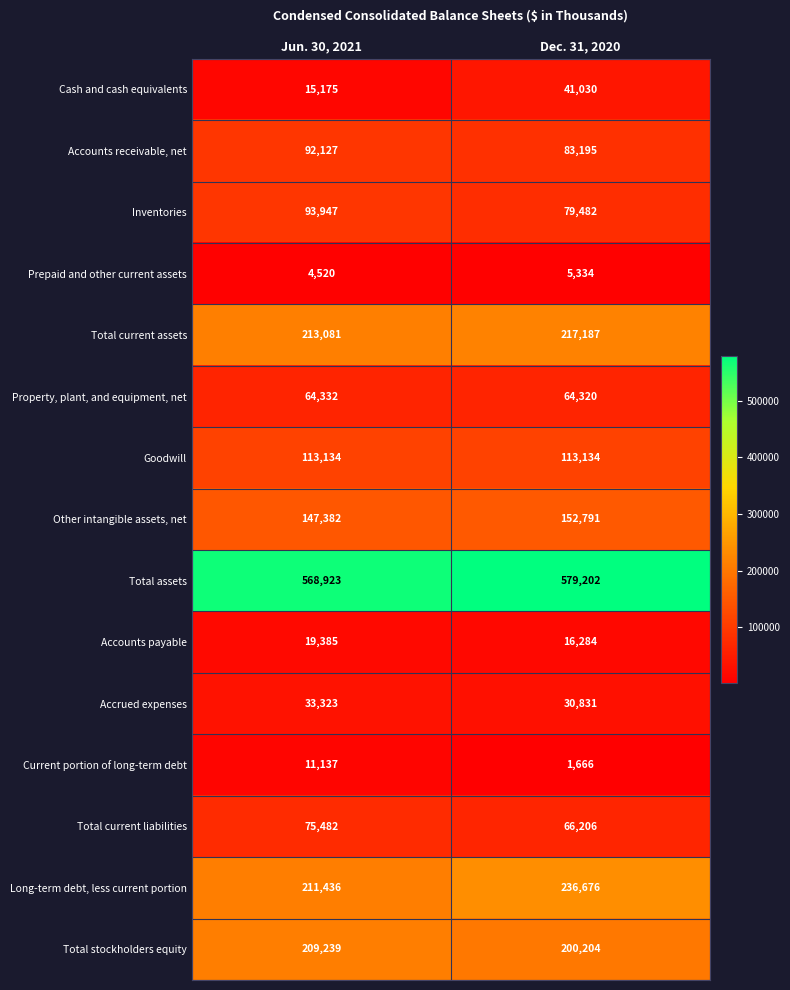

How many series are shown in this chart?

15